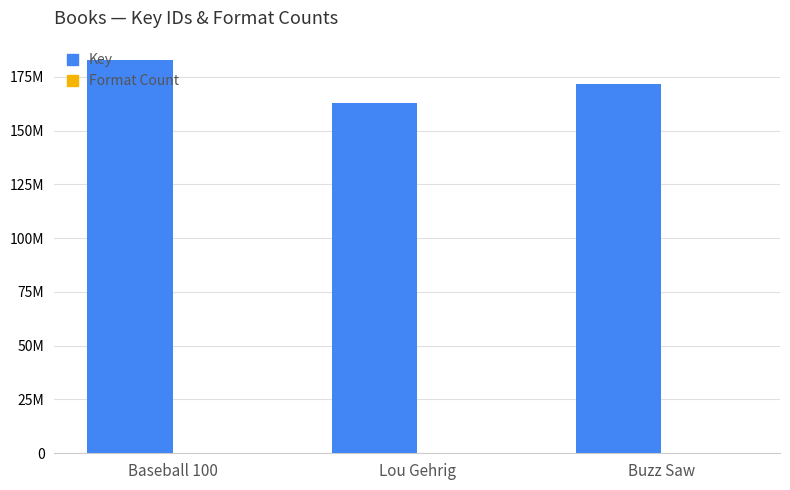

How many values in the Key series exceed 171707496?

1